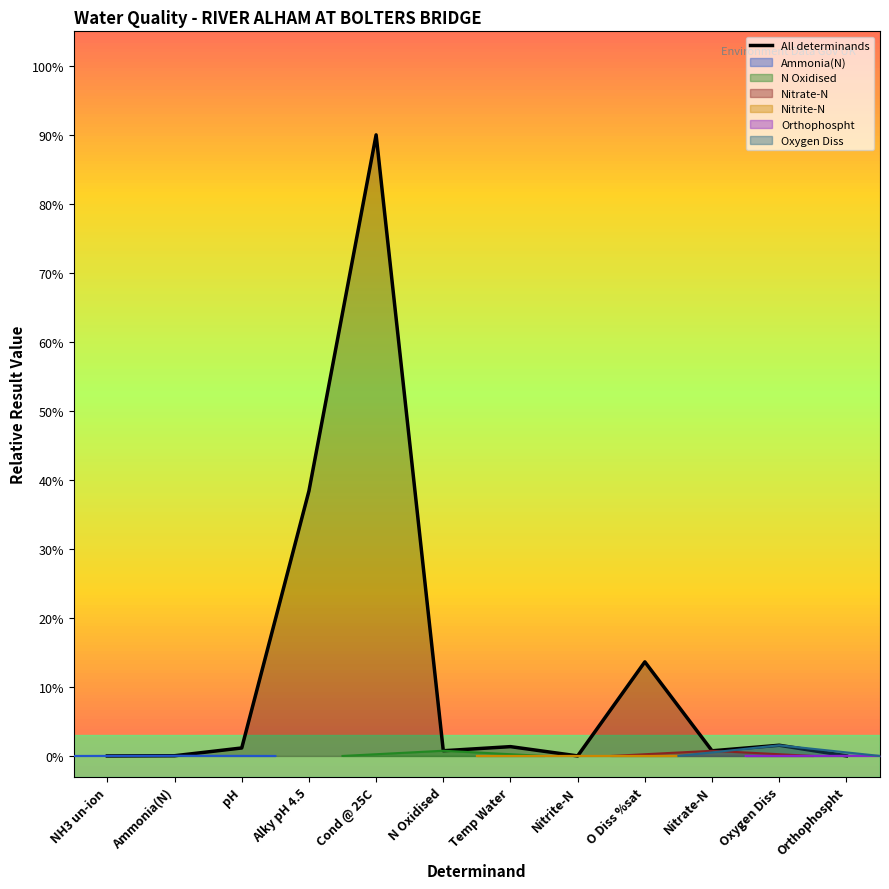

Is it true that the value at Cond @ 25C is 19.2?

False